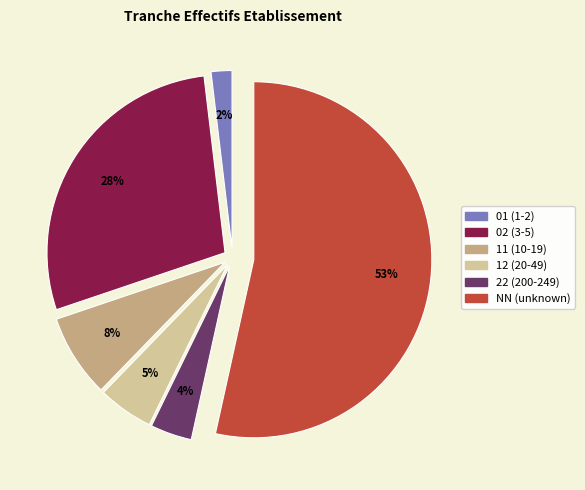

Which slice represents more than half of the pie?

NN